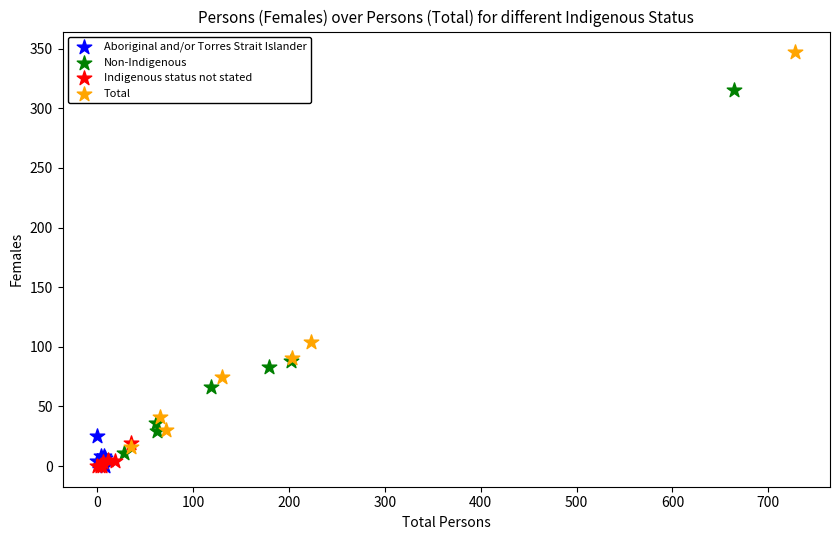

Which series has the widest spread of Y values?

Total